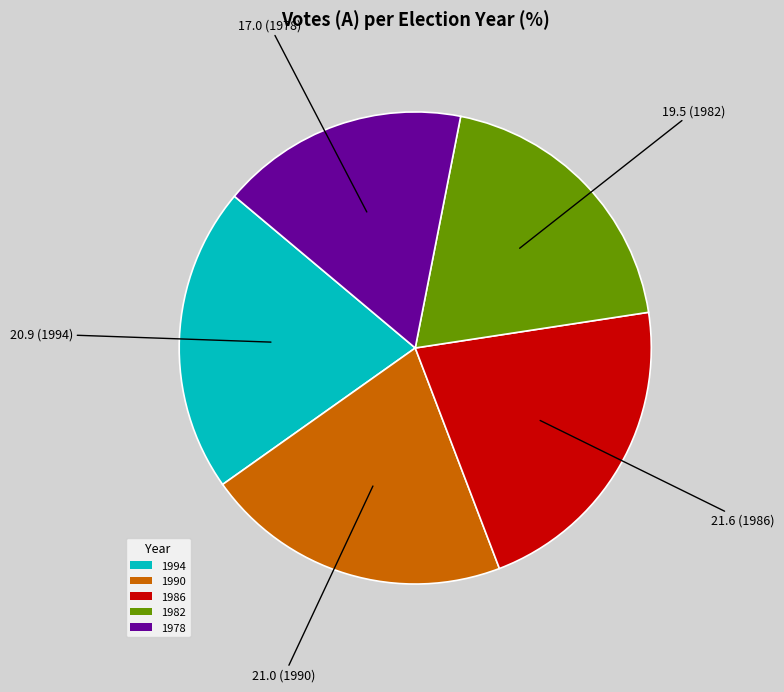

Is there any slice that represents more than half of the pie?

No